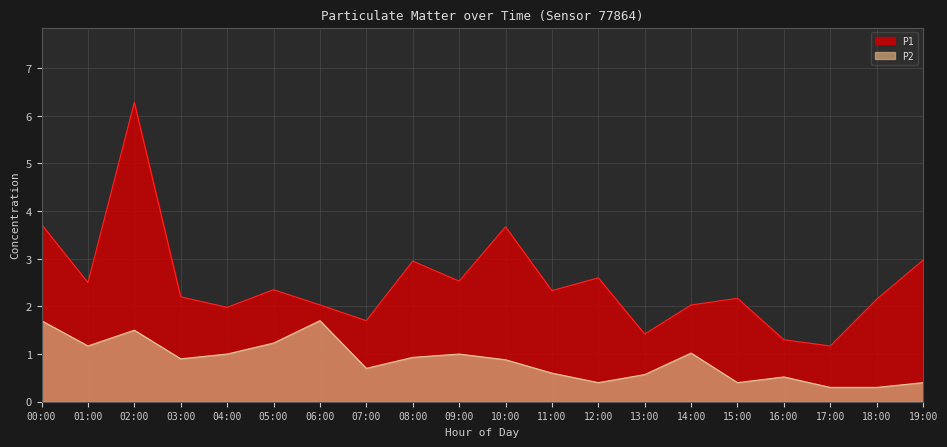

True or false: P1 and P2 intersect in this chart.

False